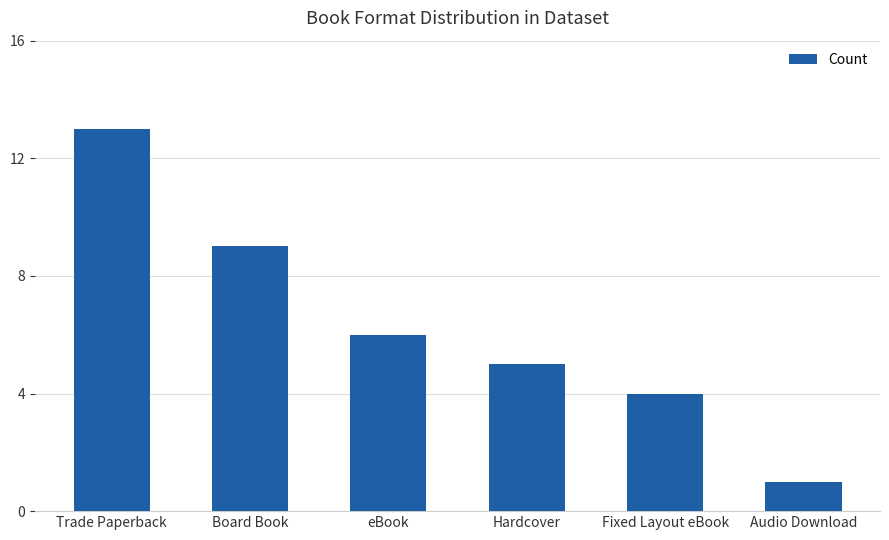

What is the approximate value at Trade Paperback, to the nearest 10?

10